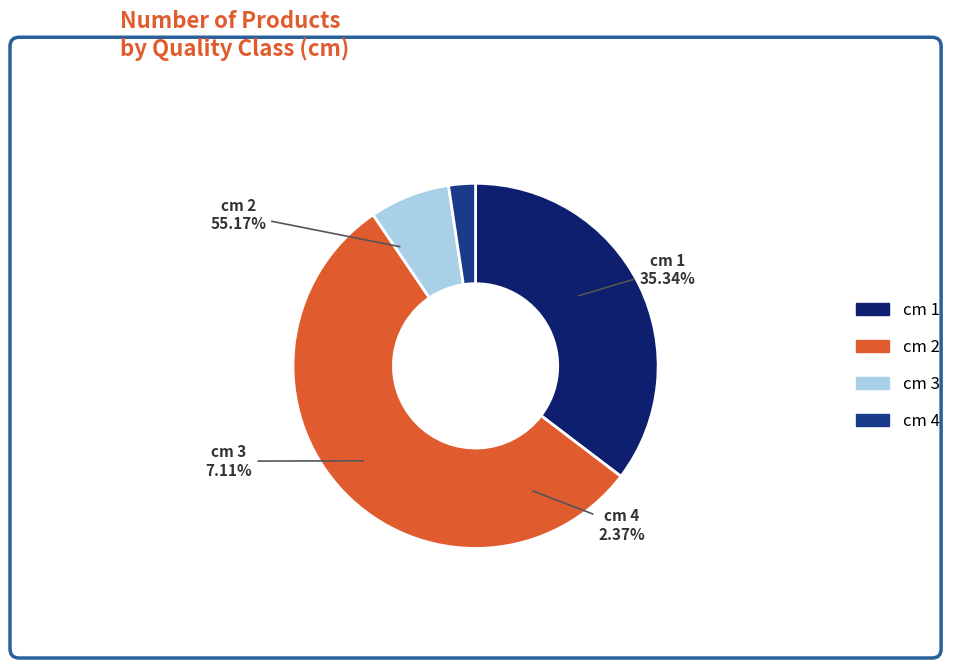

What percentage is NOT represented by 2?

44.8%